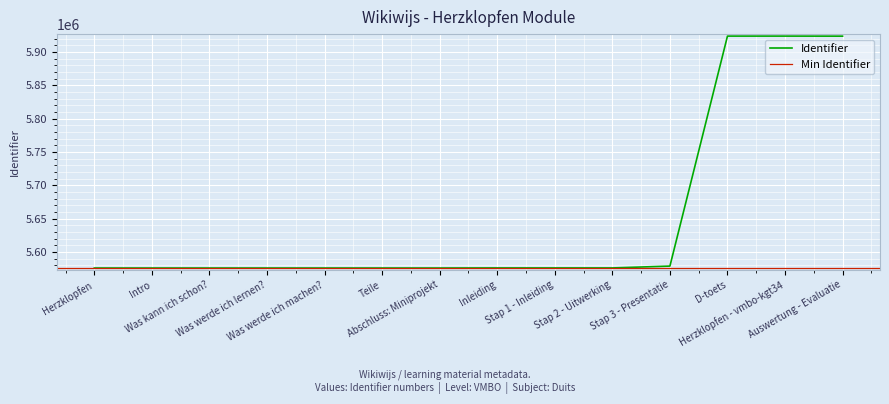

How many data points does each series have?

14